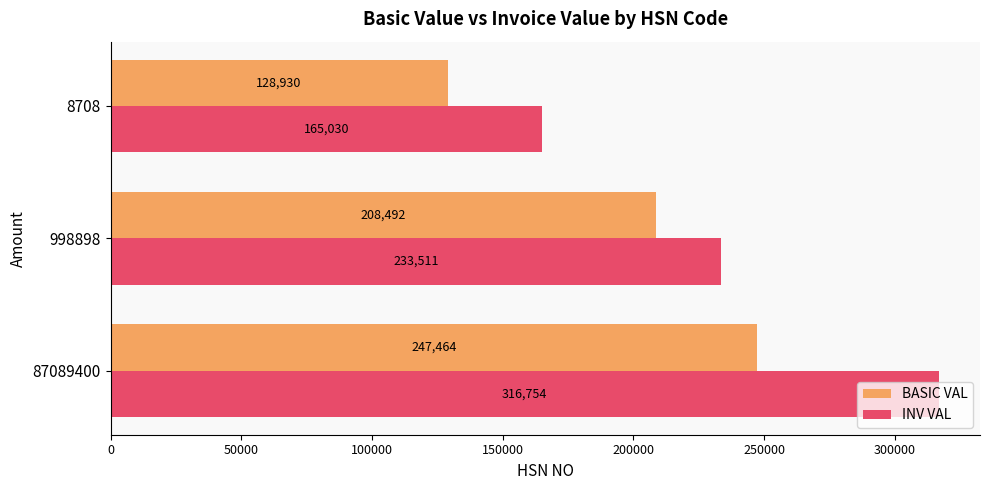

The value of BASIC VAL at 87089400 is 337463.8. True or false?

False